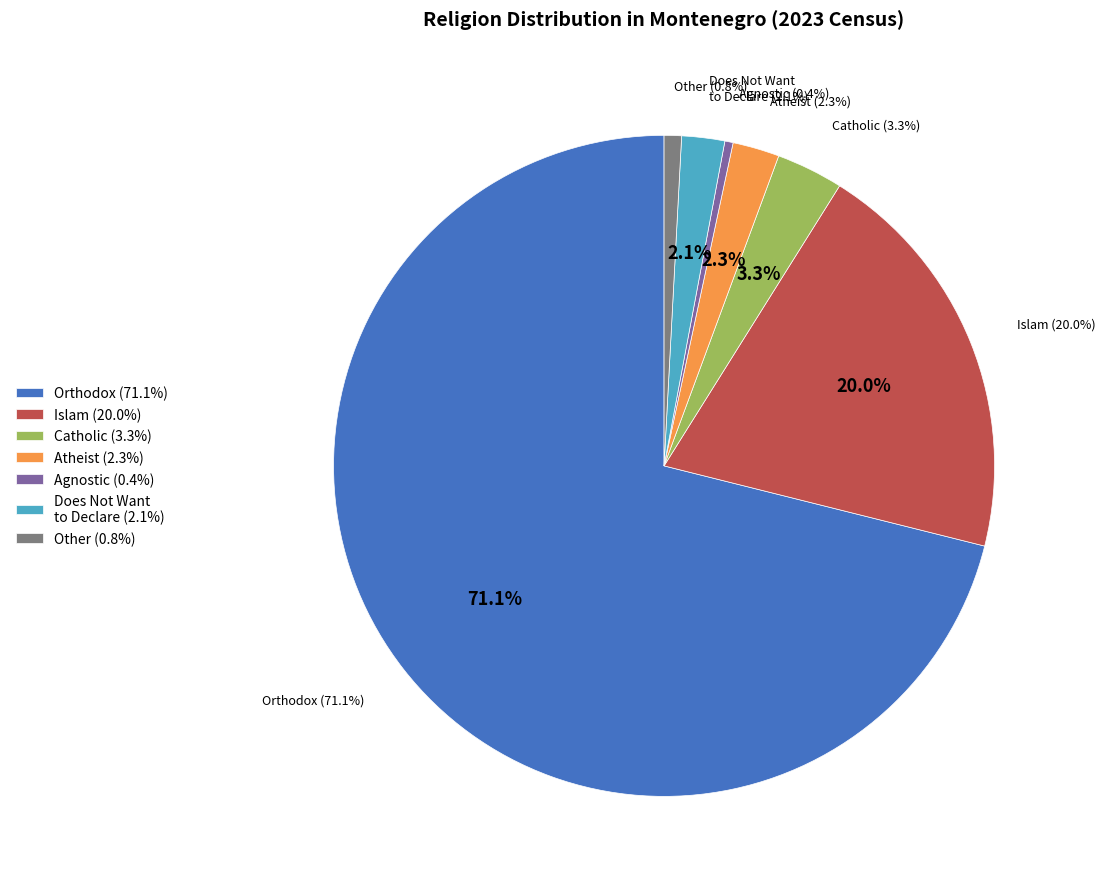

What is the largest slice in the pie chart?

Orthodox